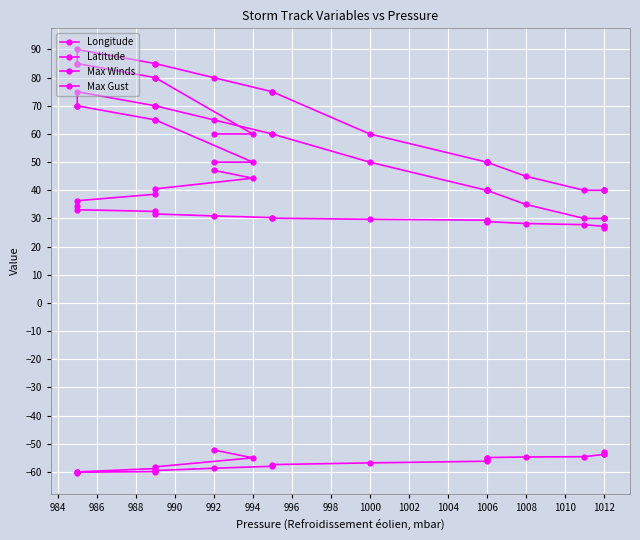

The Max Gust series shows 115.4 at 1004. True or false?

False